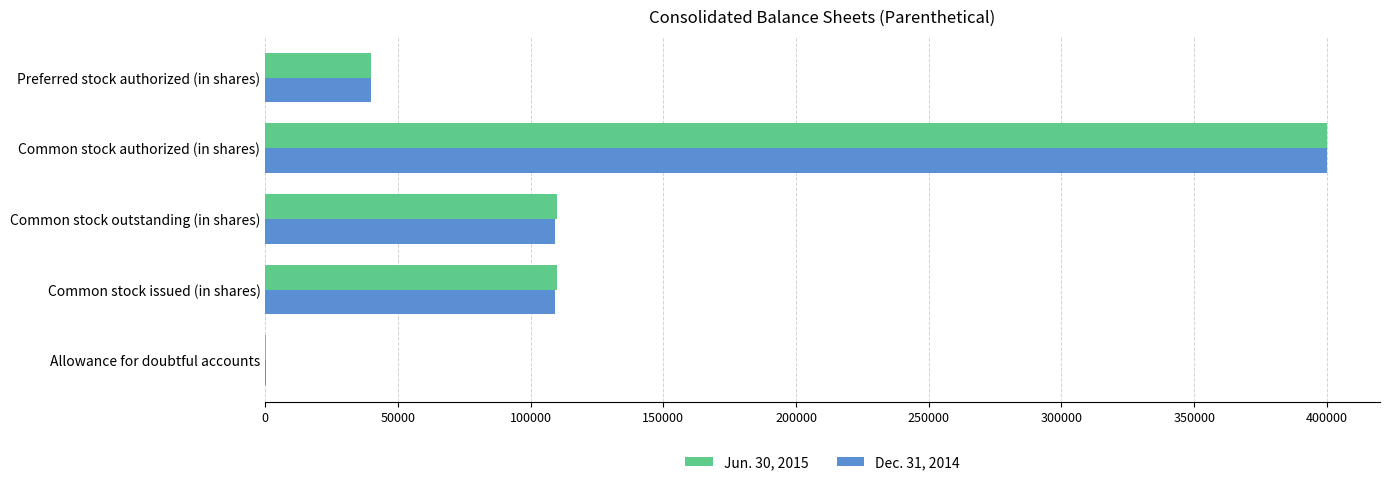

What is the average value of the Jun. 30, 2015 series?

131942